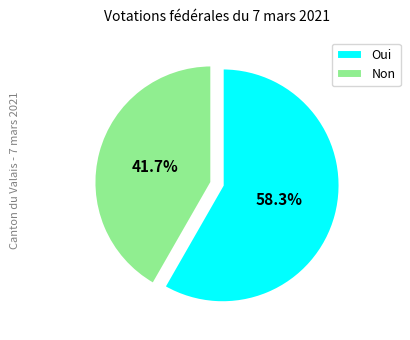

True or false: Non accounts for 42% of the total.

True